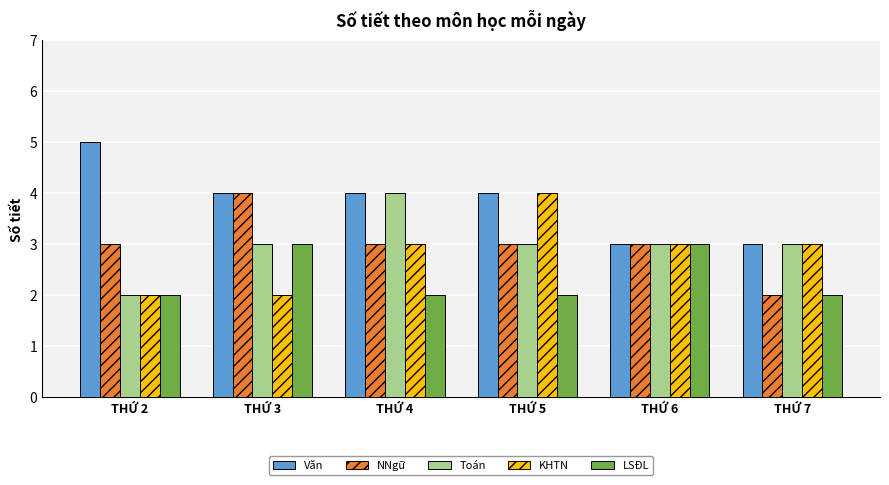

Which series changed the most between THỨ 2 and THỨ 5?

KHTN